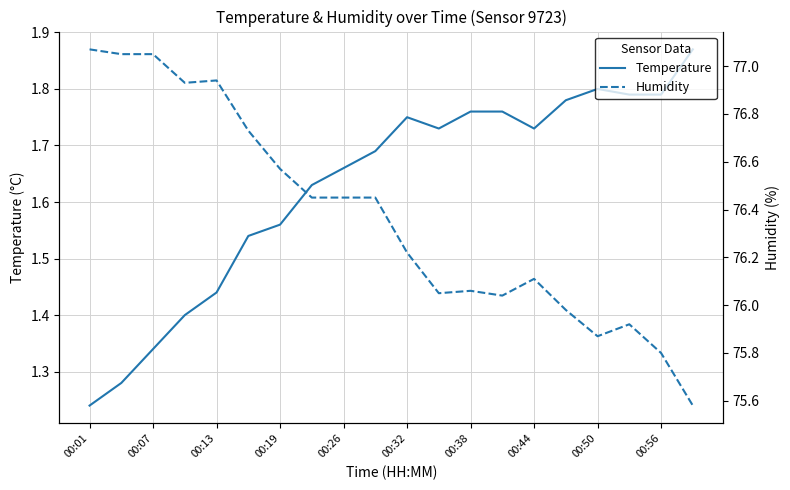

Count the Temperature values in the range 1 to 2.

20